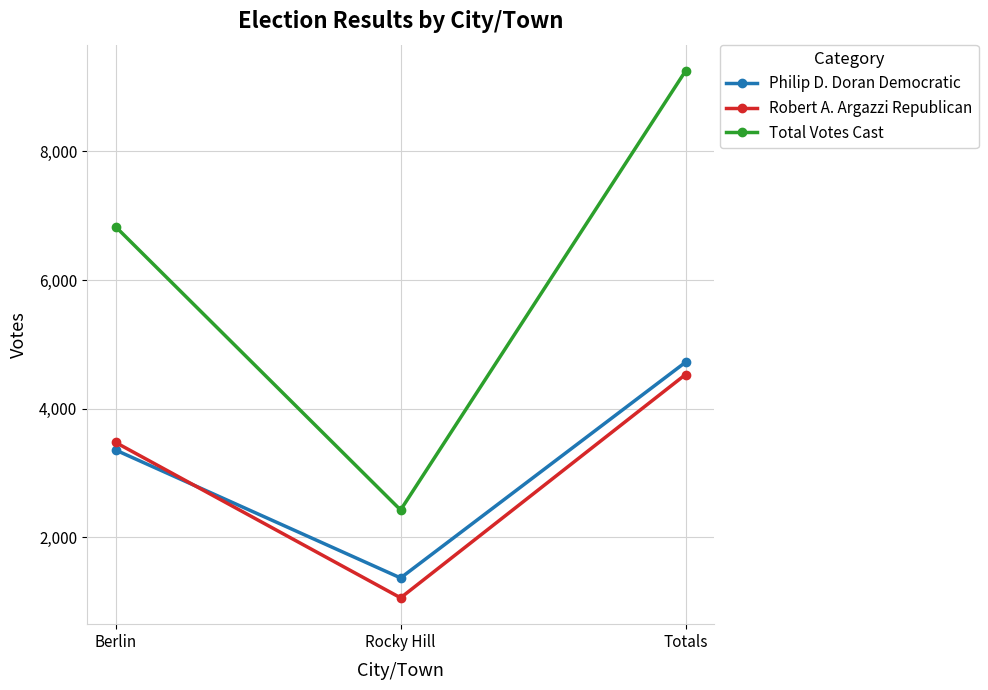

What is the label of the 3rd point from the right?

Berlin